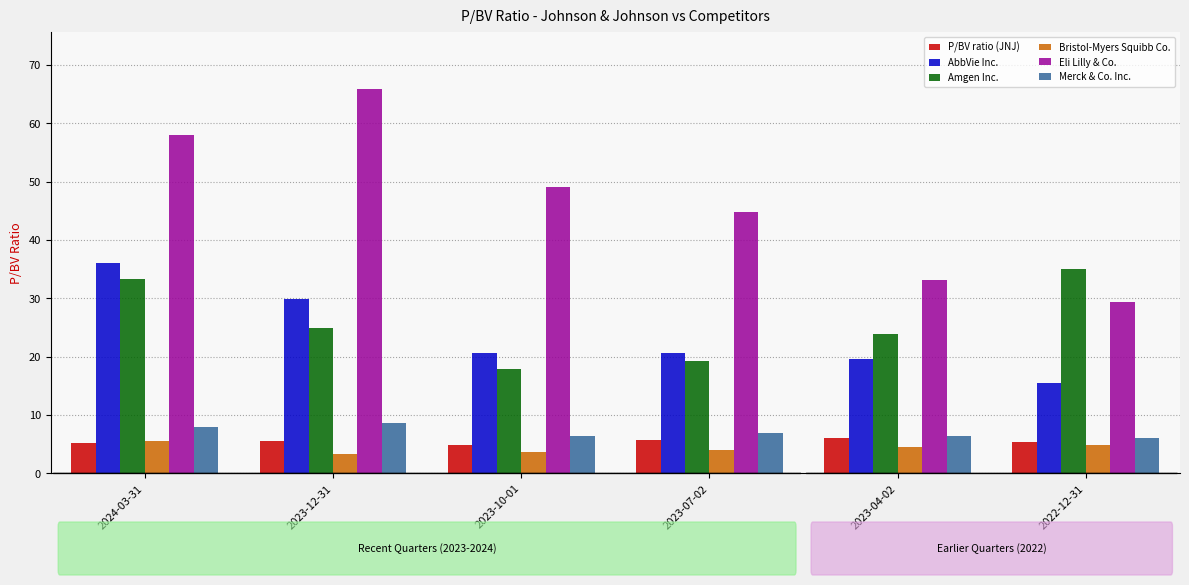

At which label does AbbVie Inc. reach its minimum?

2022-12-31